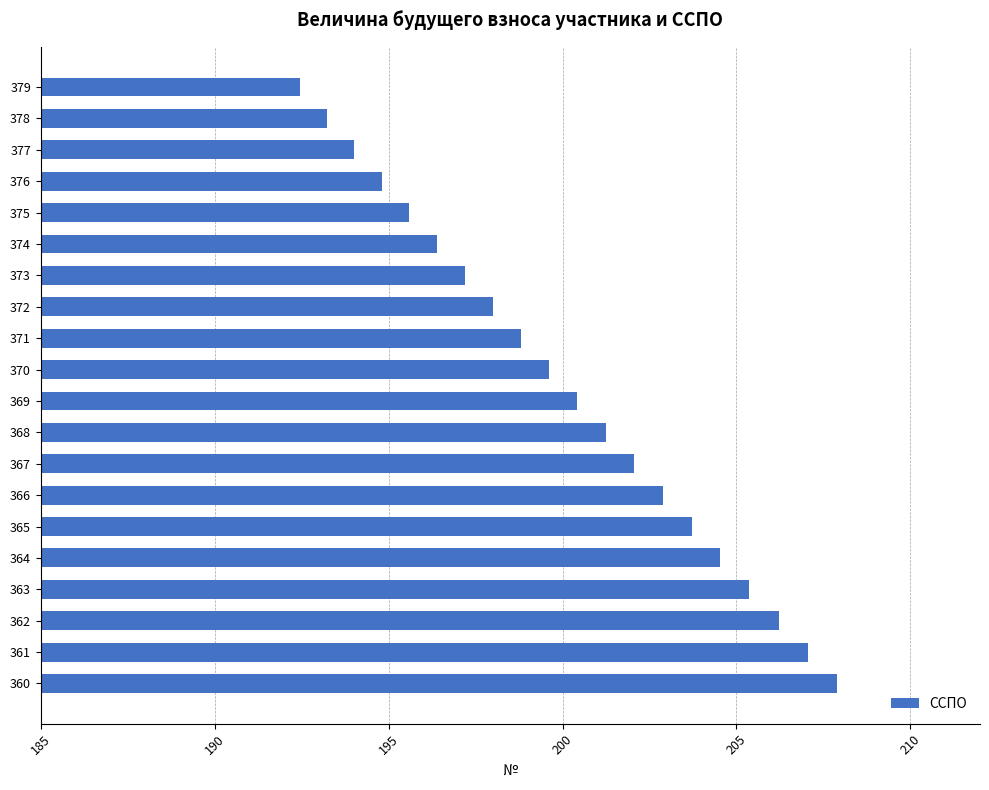

Approximately how many times larger is the value at 370 compared to 373?

1.0